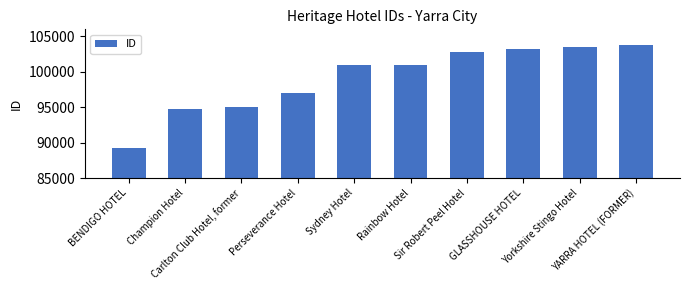

What position from the left is Champion Hotel?

2